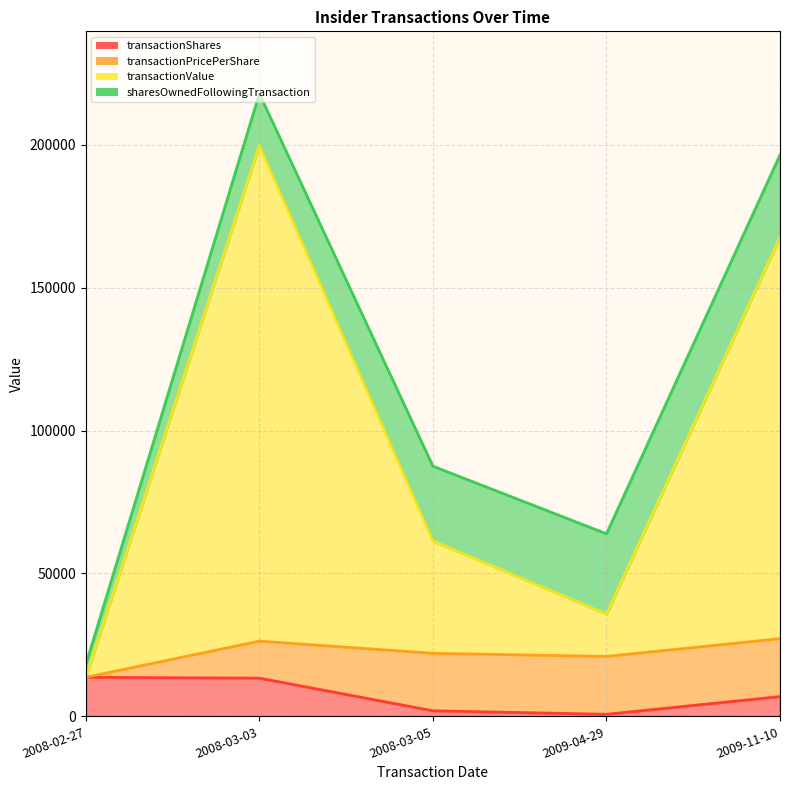

The transactionValue series shows 35795.2 at 2009-04-29. True or false?

True